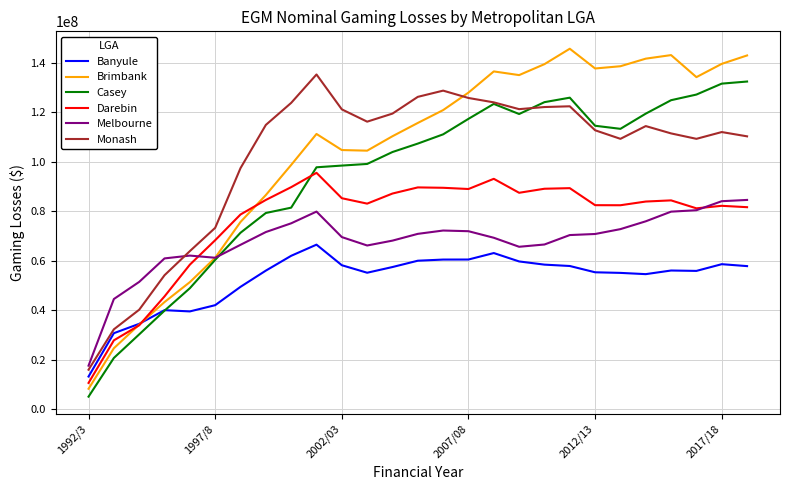

What is the difference between the second highest and second lowest values in the Brimbank series?

118486846.5